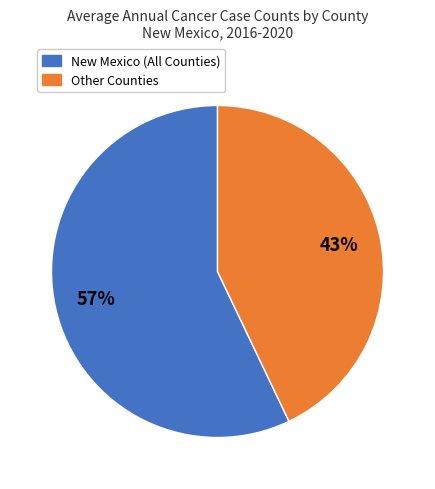

To the nearest percent, what is the average slice percentage?

50%